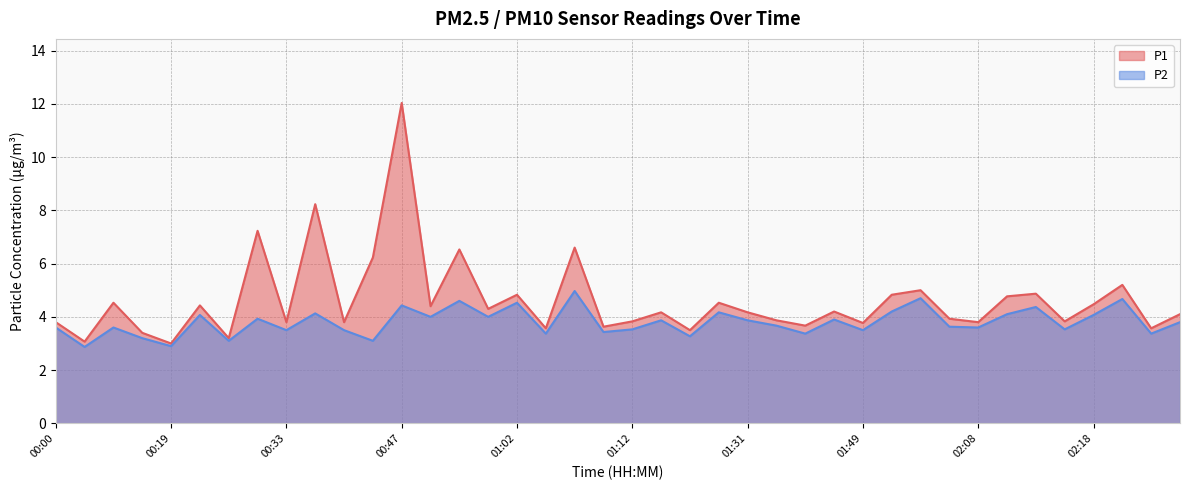

Rank the series by their average value, from highest to lowest.

P1, P2